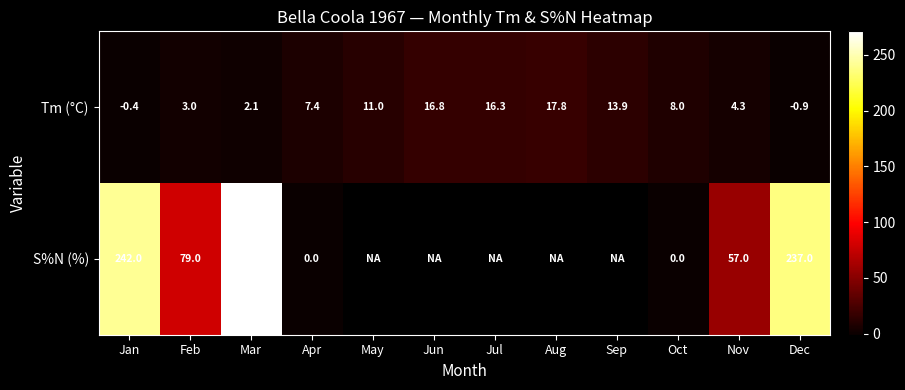

What is the average value of the Tm (°C) series?

8.3